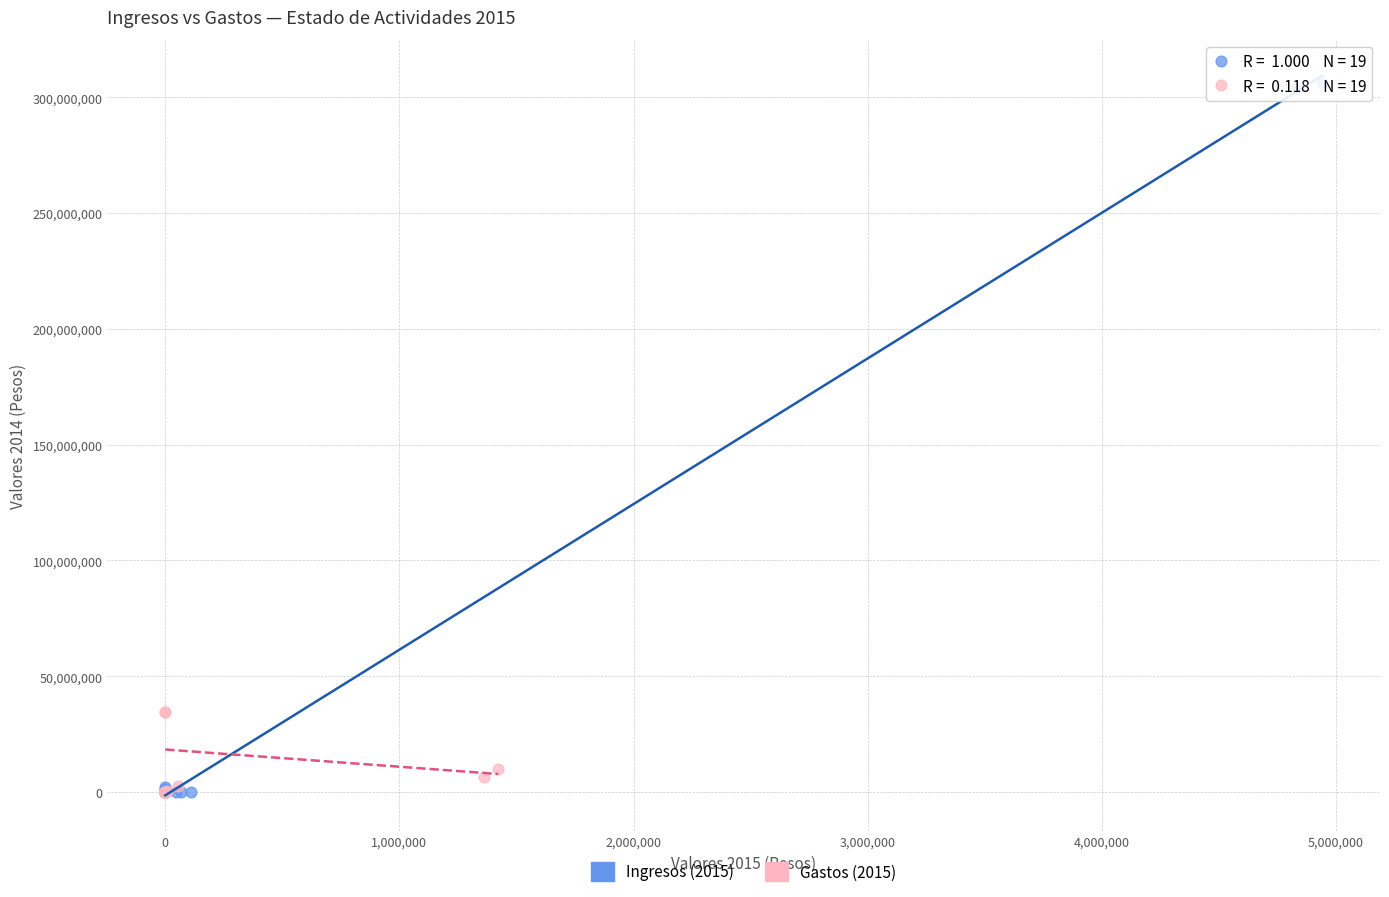

Which series contains the highest Y value?

Ingresos (2015)